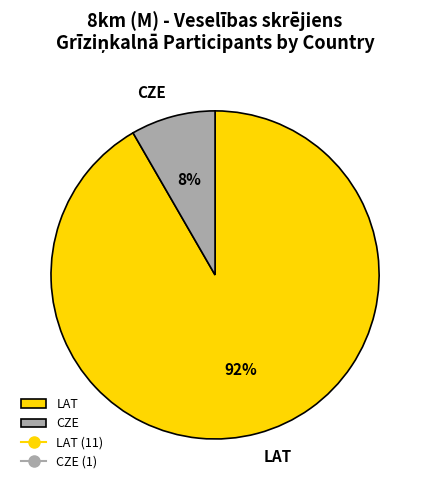

True or false: LAT accounts for 78% of the total.

False